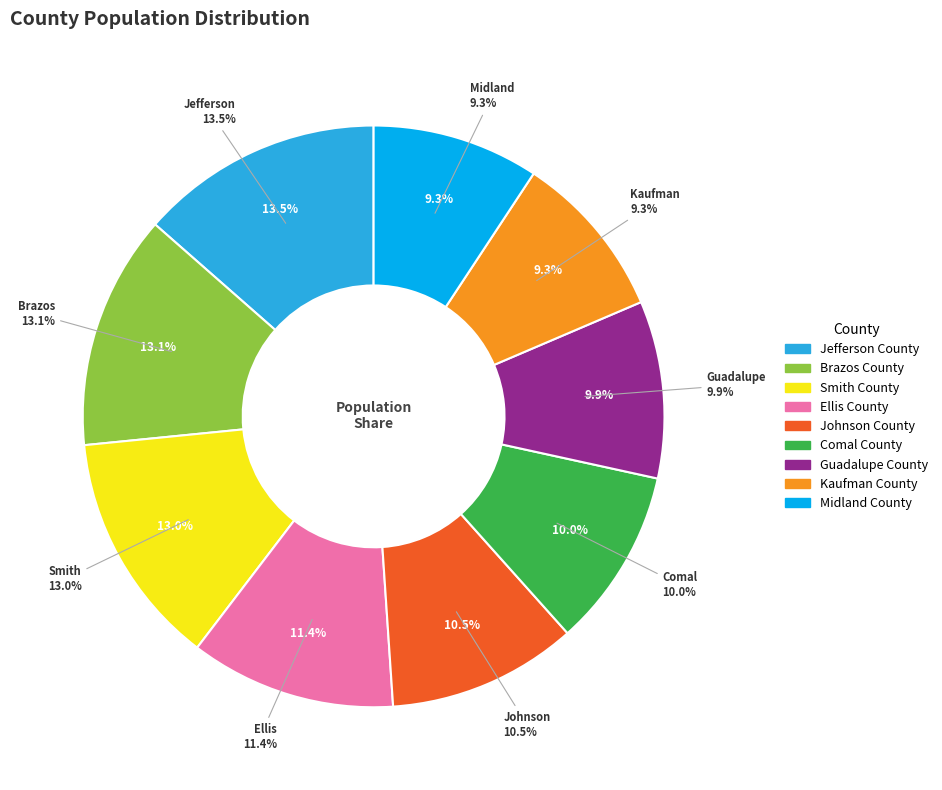

Do Kaufman County and Guadalupe County together represent more than half of the pie?

No